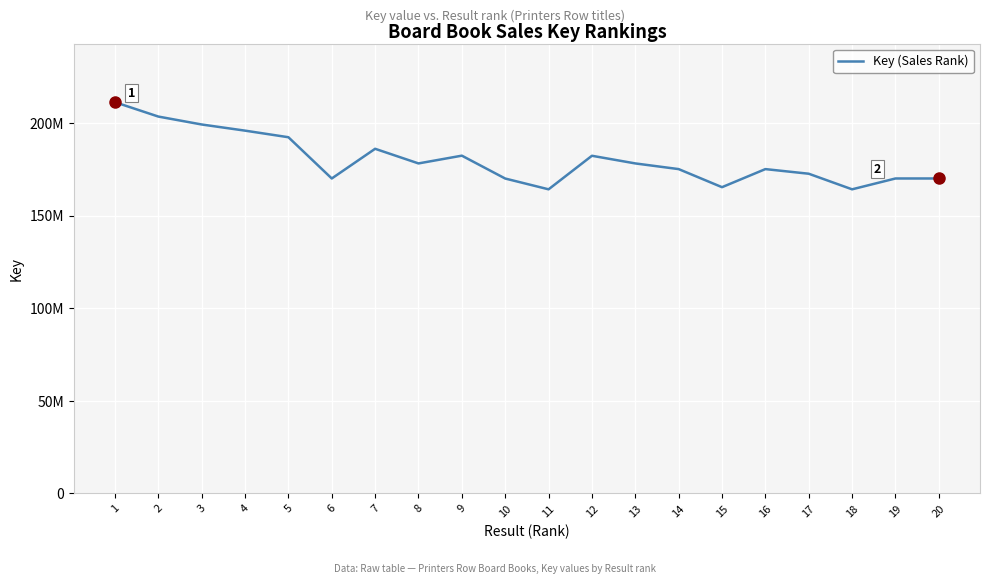

Approximately how many times larger is the value at 16 compared to 19?

1.0